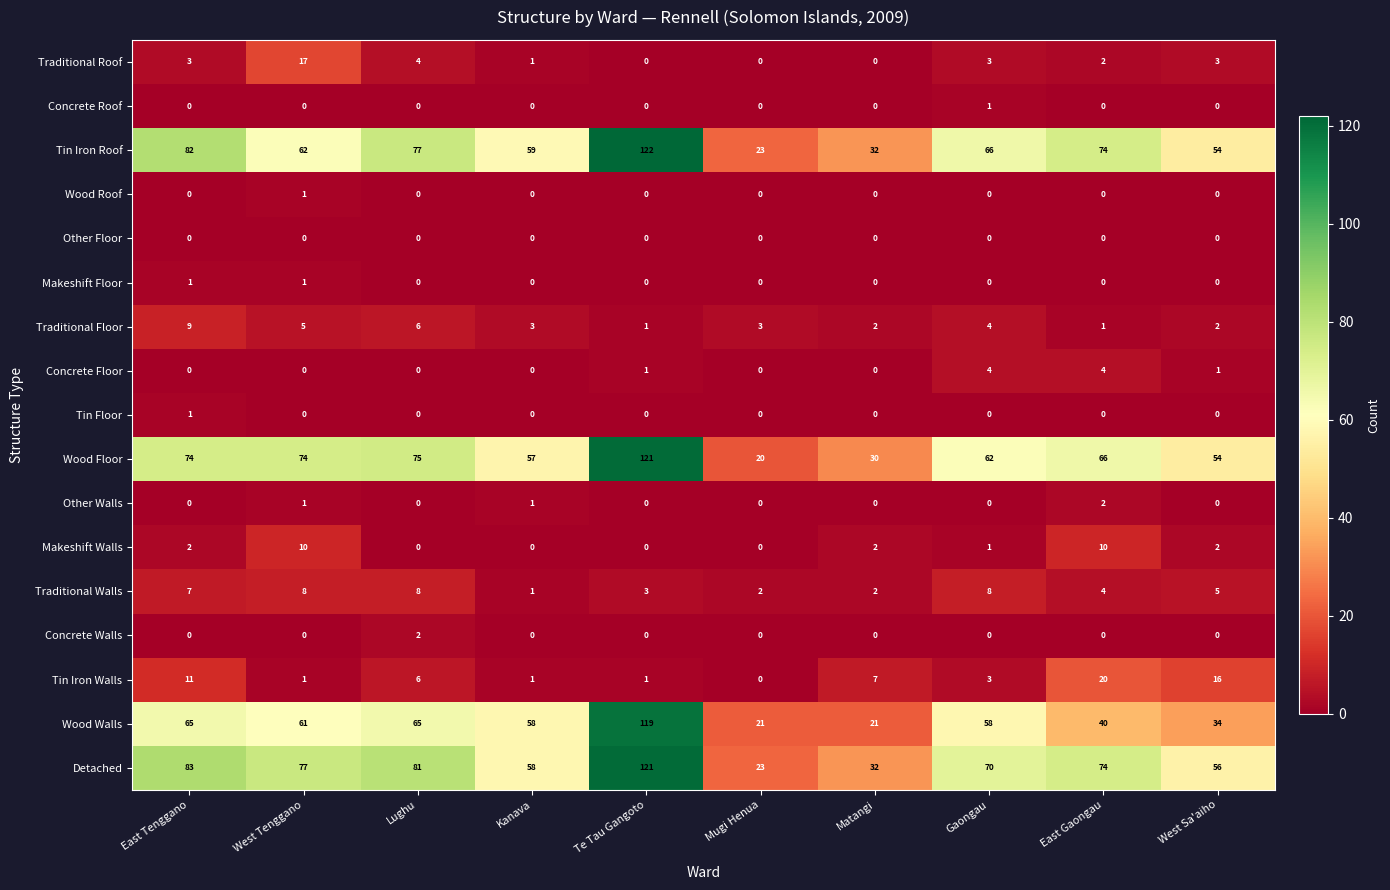

What is the difference between the highest and lowest values at Mugi Henua?

23